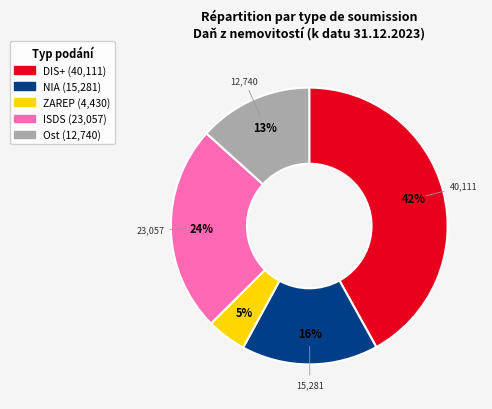

Approximately how many times larger is the value at ZAREP compared to NIA?

0.3